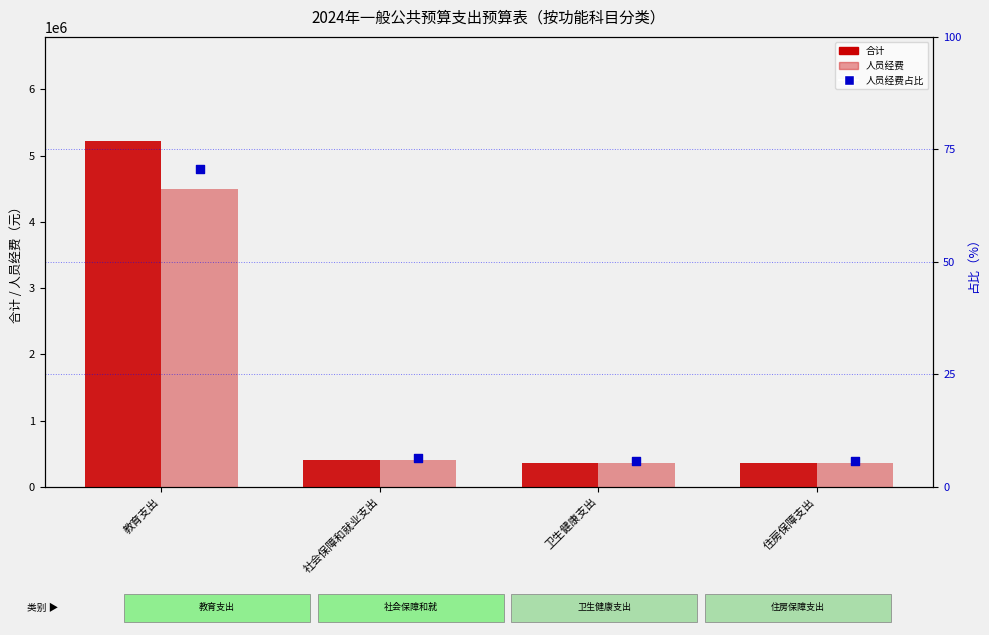

What is the total value across all series at 社会保障和就业支出?

824201.3